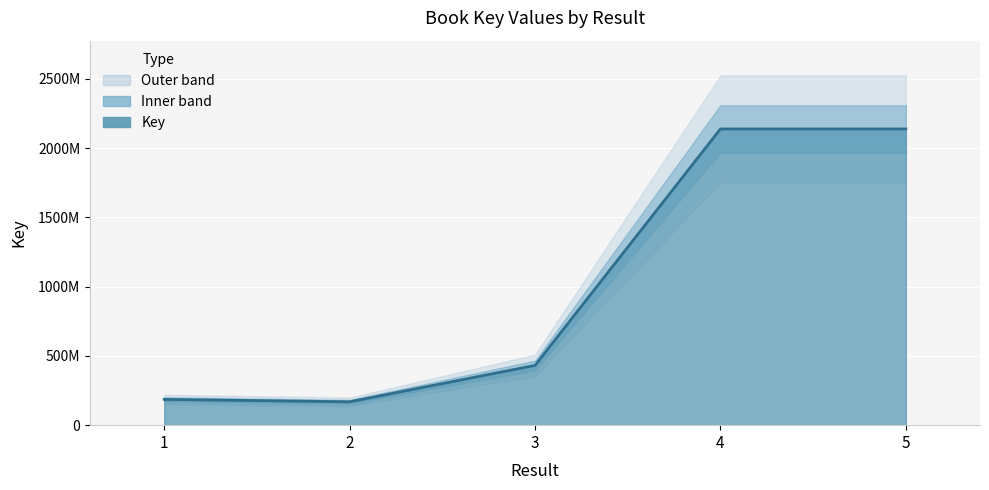

Rank the categories by value from highest to lowest.

4, 5, 3, 1, 2